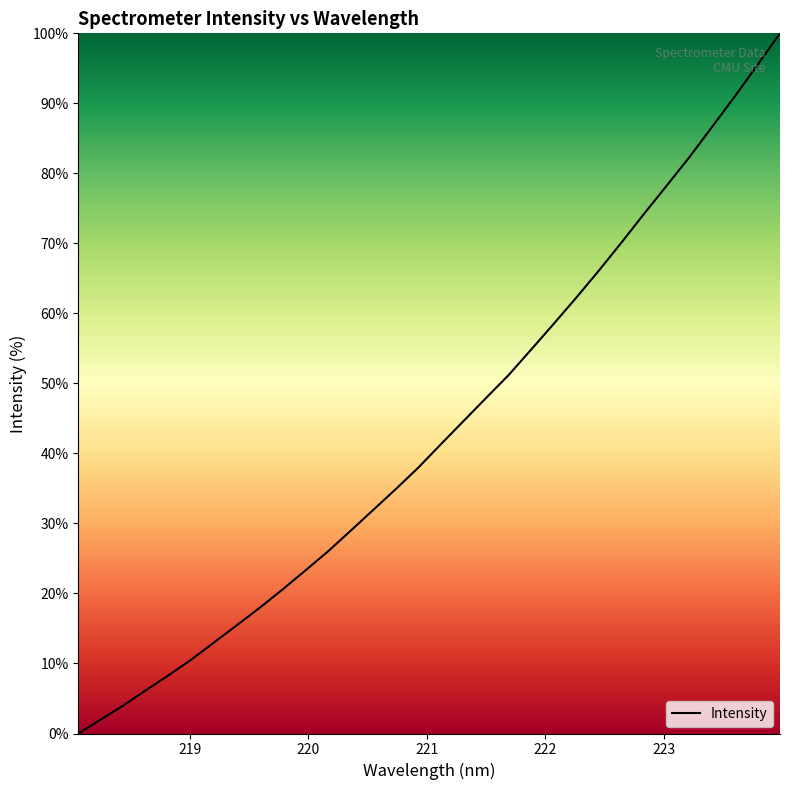

What is the greatest value displayed?

100.0